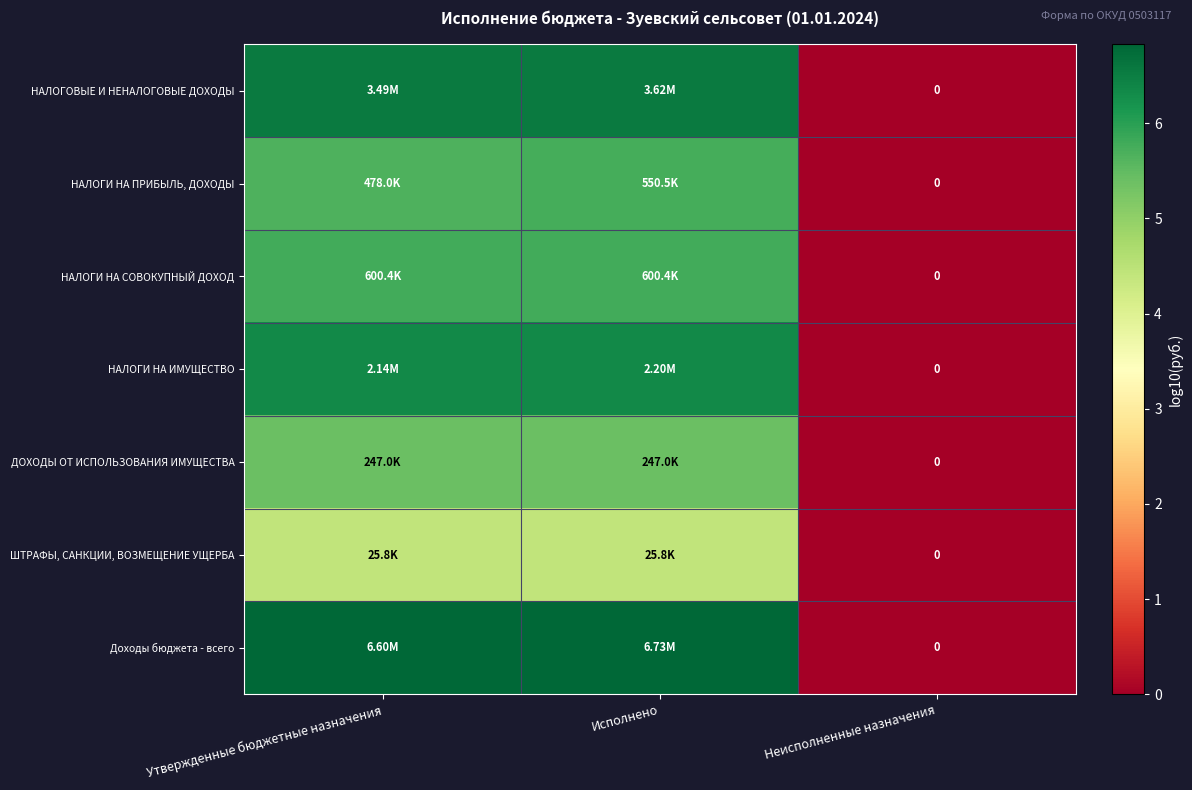

Where does the НАЛОГИ НА ИМУЩЕСТВО series first go above 6?

Утвержденные бюджетные назначения